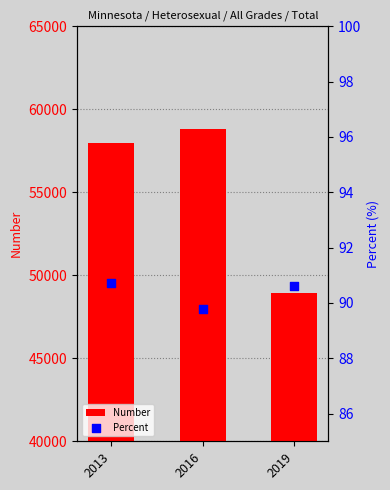

At how many categories does at least one series exceed 43384?

3